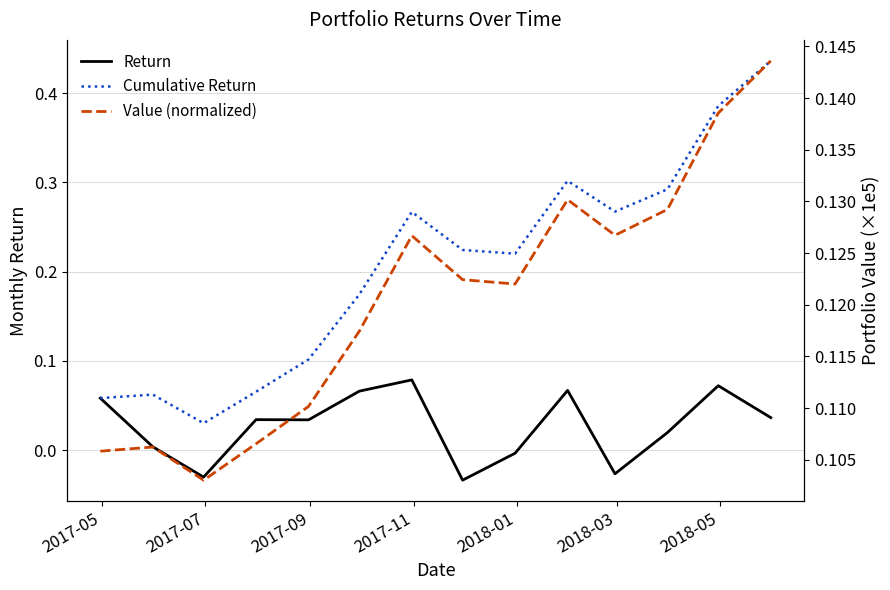

How many lines are shown in the chart?

3